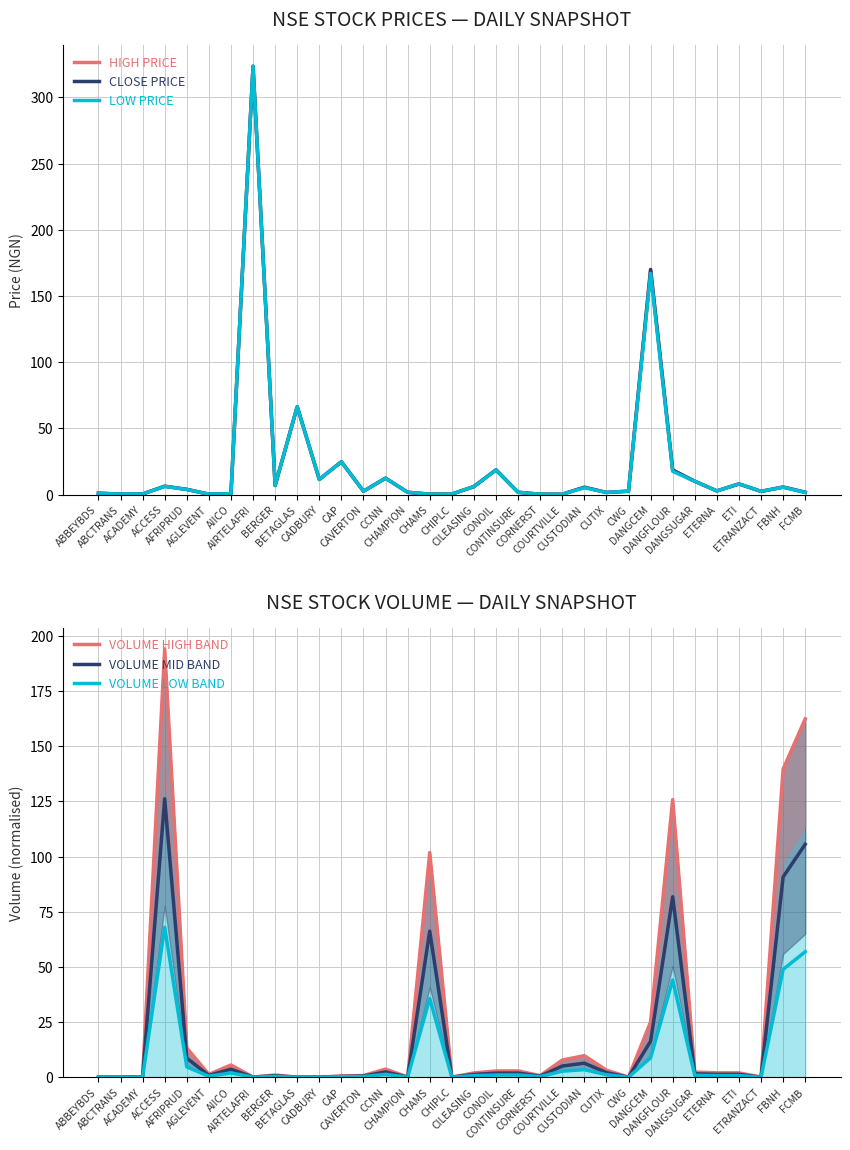

Reading left to right, extract all data points from this chart.

High: ABBEYBDS=1.0	ABCTRANS=0.3	ACADEMY=0.4	ACCESS=6.3	AFRIPRUD=3.9	AGLEVENT=0.3	AIICO=0.6	AIRTELAFRI=323.5	BERGER=6.8	BETAGLAS=66.3	CADBURY=11.4	CAP=24.8	CAVERTON=2.5	CCNN=12.3	CHAMPION=1.7	CHAMS=0.3	CHIPLC=0.3	CILEASING=6.0	CONOIL=18.6	CONTINSURE=1.7	CORNERST=0.2	COURTVILLE=0.2	CUSTODIAN=5.5	CUTIX=1.6	CWG=2.5	DANGCEM=170.0	DANGFLOUR=18.5	DANGSUGAR=10.0	ETERNA=2.7	ETI=8.0	ETRANZACT=2.4	FBNH=5.7	FCMB=1.8
Close: ABBEYBDS=1.0	ABCTRANS=0.3	ACADEMY=0.4	ACCESS=6.2	AFRIPRUD=3.9	AGLEVENT=0.3	AIICO=0.6	AIRTELAFRI=323.5	BERGER=6.8	BETAGLAS=66.3	CADBURY=11.4	CAP=24.8	CAVERTON=2.5	CCNN=12.3	CHAMPION=1.7	CHAMS=0.3	CHIPLC=0.3	CILEASING=6.0	CONOIL=18.6	CONTINSURE=1.7	CORNERST=0.2	COURTVILLE=0.2	CUSTODIAN=5.5	CUTIX=1.6	CWG=2.5	DANGCEM=170.0	DANGFLOUR=18.5	DANGSUGAR=10.0	ETERNA=2.7	ETI=8.0	ETRANZACT=2.4	FBNH=5.6	FCMB=1.7
Low: ABBEYBDS=1.0	ABCTRANS=0.3	ACADEMY=0.4	ACCESS=6.2	AFRIPRUD=3.8	AGLEVENT=0.3	AIICO=0.6	AIRTELAFRI=323.5	BERGER=6.8	BETAGLAS=66.3	CADBURY=11.4	CAP=24.8	CAVERTON=2.5	CCNN=12.3	CHAMPION=1.7	CHAMS=0.3	CHIPLC=0.3	CILEASING=6.0	CONOIL=18.6	CONTINSURE=1.7	CORNERST=0.2	COURTVILLE=0.2	CUSTODIAN=5.2	CUTIX=1.6	CWG=2.5	DANGCEM=167.0	DANGFLOUR=17.5	DANGSUGAR=10.0	ETERNA=2.7	ETI=8.0	ETRANZACT=2.4	FBNH=5.5	FCMB=1.6
Volume (scaled high): ABBEYBDS=0.0	ABCTRANS=0.0	ACADEMY=0.2	ACCESS=194.1	AFRIPRUD=13.2	AGLEVENT=1.2	AIICO=5.5	AIRTELAFRI=0.0	BERGER=1.0	BETAGLAS=0.0	CADBURY=0.1	CAP=0.5	CAVERTON=0.7	CCNN=3.6	CHAMPION=0.1	CHAMS=101.8	CHIPLC=0.0	CILEASING=1.9	CONOIL=2.8	CONTINSURE=2.8	CORNERST=0.7	COURTVILLE=7.7	CUSTODIAN=9.7	CUTIX=3.2	CWG=0.0	DANGCEM=25.1	DANGFLOUR=125.8	DANGSUGAR=2.3	ETERNA=2.0	ETI=2.0	ETRANZACT=0.0	FBNH=139.6	FCMB=162.4
Volume (scaled mid): ABBEYBDS=0.0	ABCTRANS=0.0	ACADEMY=0.1	ACCESS=126.2	AFRIPRUD=8.6	AGLEVENT=0.8	AIICO=3.6	AIRTELAFRI=0.0	BERGER=0.6	BETAGLAS=0.0	CADBURY=0.0	CAP=0.3	CAVERTON=0.5	CCNN=2.4	CHAMPION=0.0	CHAMS=66.2	CHIPLC=0.0	CILEASING=1.2	CONOIL=1.8	CONTINSURE=1.8	CORNERST=0.4	COURTVILLE=5.0	CUSTODIAN=6.3	CUTIX=2.1	CWG=0.0	DANGCEM=16.3	DANGFLOUR=81.8	DANGSUGAR=1.5	ETERNA=1.3	ETI=1.3	ETRANZACT=0.0	FBNH=90.8	FCMB=105.6
Volume (scaled low): ABBEYBDS=0.0	ABCTRANS=0.0	ACADEMY=0.1	ACCESS=67.9	AFRIPRUD=4.6	AGLEVENT=0.4	AIICO=1.9	AIRTELAFRI=0.0	BERGER=0.3	BETAGLAS=0.0	CADBURY=0.0	CAP=0.2	CAVERTON=0.3	CCNN=1.3	CHAMPION=0.0	CHAMS=35.6	CHIPLC=0.0	CILEASING=0.7	CONOIL=1.0	CONTINSURE=1.0	CORNERST=0.2	COURTVILLE=2.7	CUSTODIAN=3.4	CUTIX=1.1	CWG=0.0	DANGCEM=8.8	DANGFLOUR=44.0	DANGSUGAR=0.8	ETERNA=0.7	ETI=0.7	ETRANZACT=0.0	FBNH=48.9	FCMB=56.8